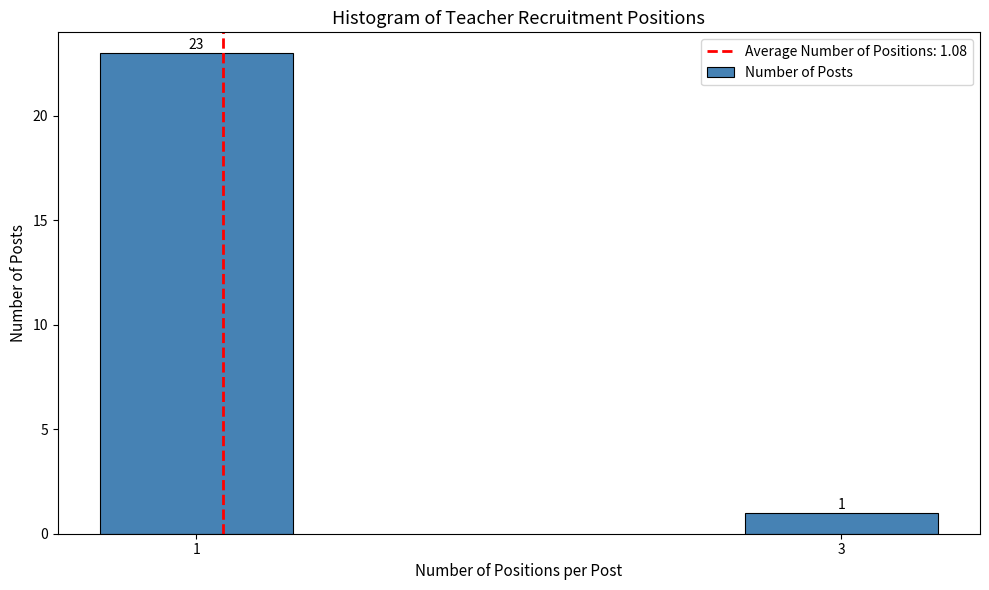

Reading right to left, transcribe all the data shown in this chart.

1	23